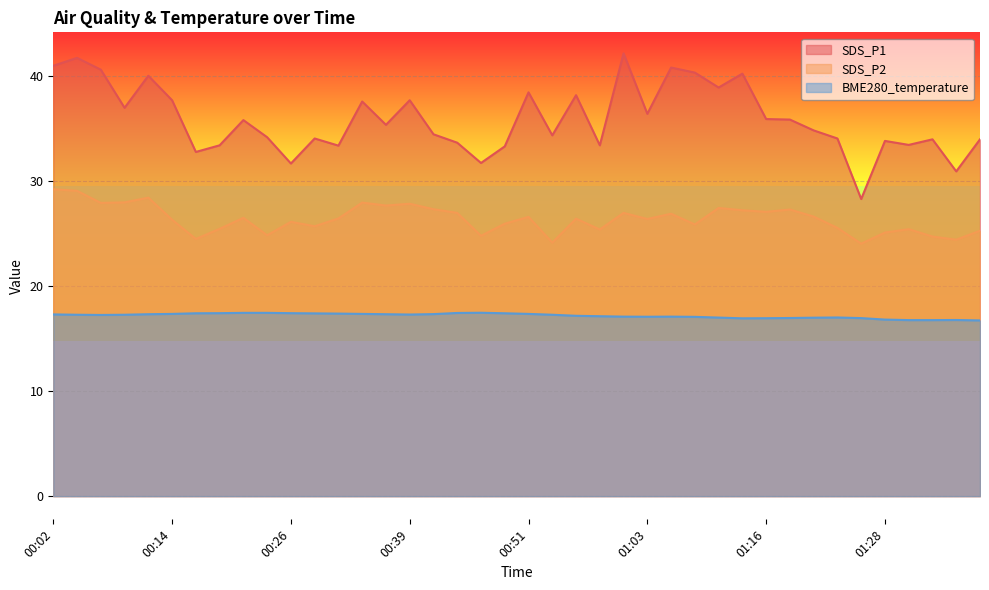

List the labels in order of BME280_temperature value, largest first.

00:46, 00:21, 00:24, 00:43, 00:19, 00:26, 00:16, 00:48, 00:29, 00:31, 00:14, 00:34, 00:51, 00:41, 00:12, 00:36, 00:02, 00:39, 00:04, 00:09, 00:53, 00:07, 00:56, 00:58, 01:01, 01:06, 01:03, 01:08, 01:23, 01:11, 01:21, 01:18, 01:25, 01:16, 01:13, 01:28, 01:35, 01:30, 01:33, 01:38